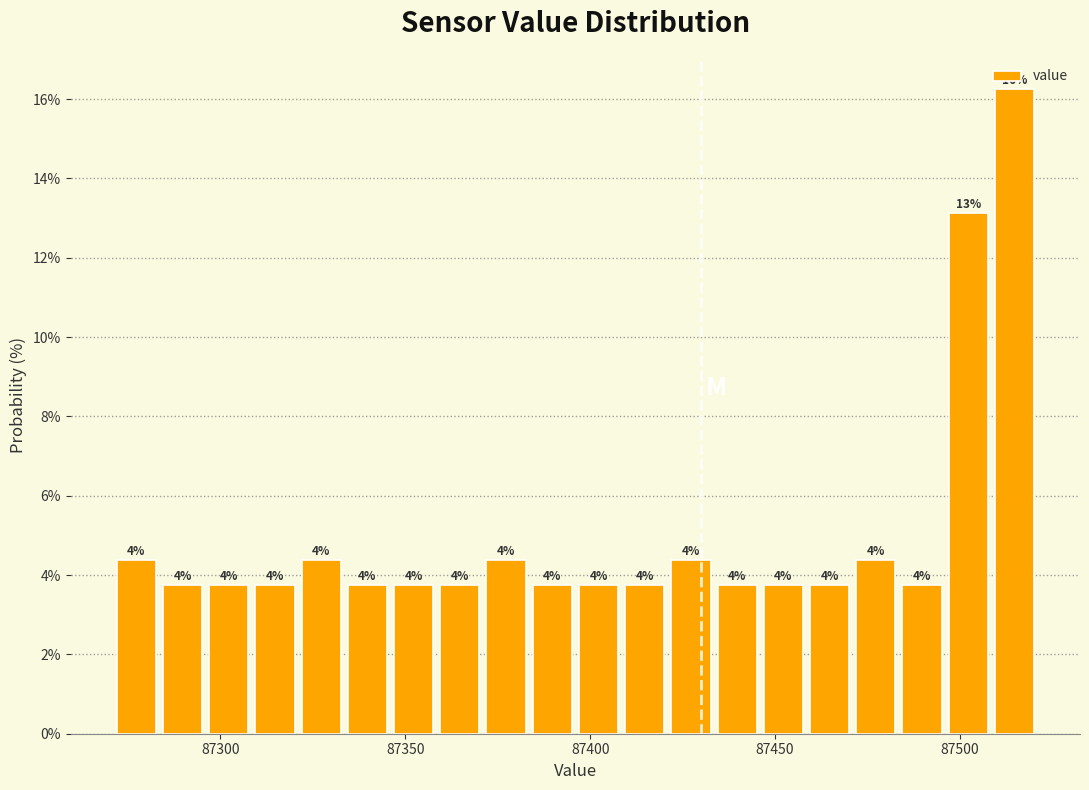

Around what value on the x-axis is the tallest bar? Give the approximate position of its centre, as read against the axis.

87515